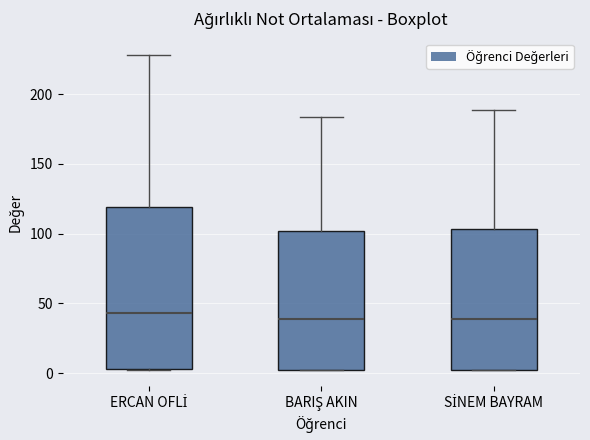

Reading left to right, read every box against the y-axis: the position of its median line, the range the box covers, and the ends of its whiskers. The values are not printed on the chart, so give them approximately, as read against the axis.

ERCAN OFLİ: median 45, box 5 to 120, whiskers 0 to 230
BARIŞ AKIN: median 40, box 0 to 100, whiskers 0 to 185
SİNEM BAYRAM: median 40, box 0 to 105, whiskers 0 to 190